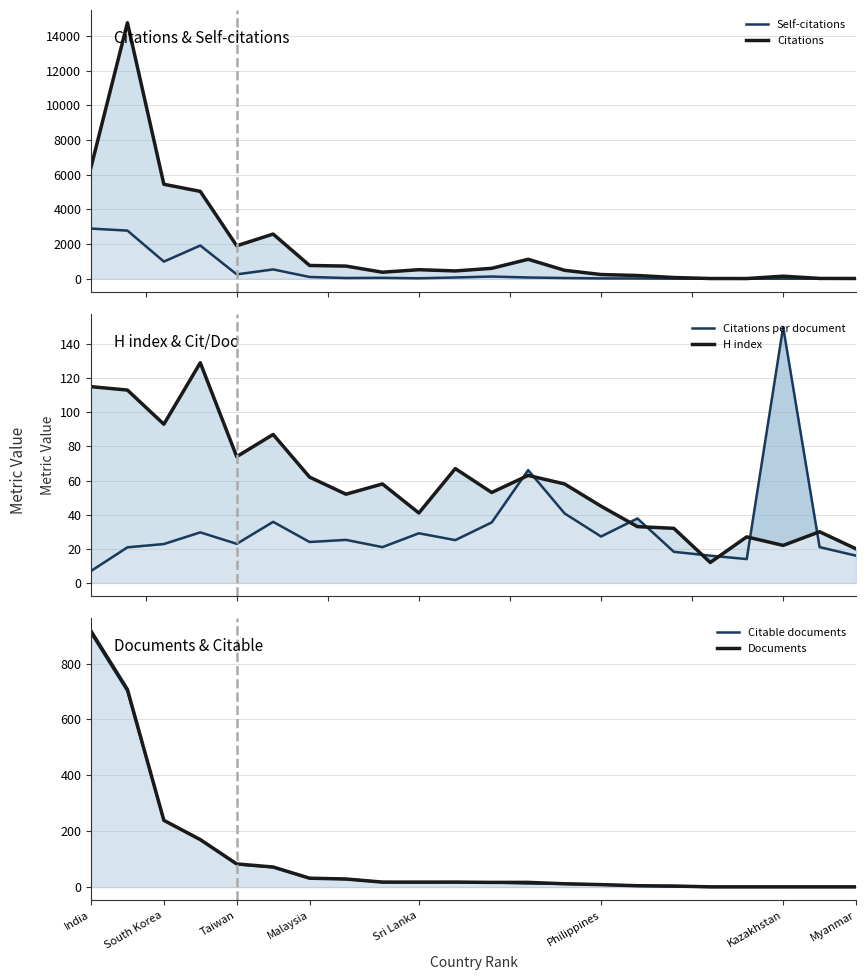

What is the difference between the maximum and minimum values in the Documents series?

915.0